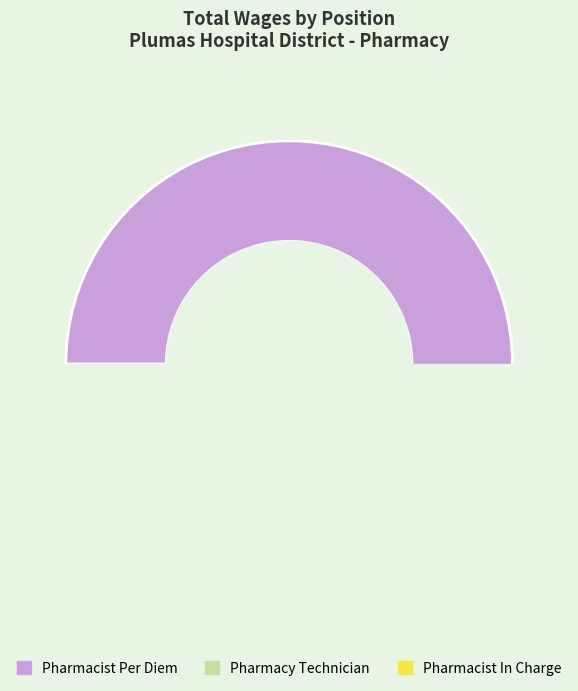

Do Pharmacist In Charge and Pharmacist Per Diem together represent more than half of the pie?

Yes